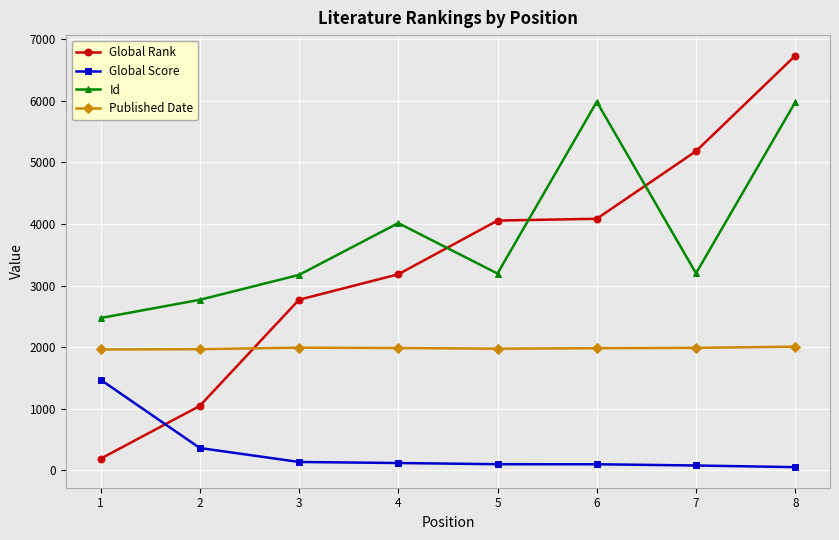

True or false: Published Date and Id cross at least once.

False